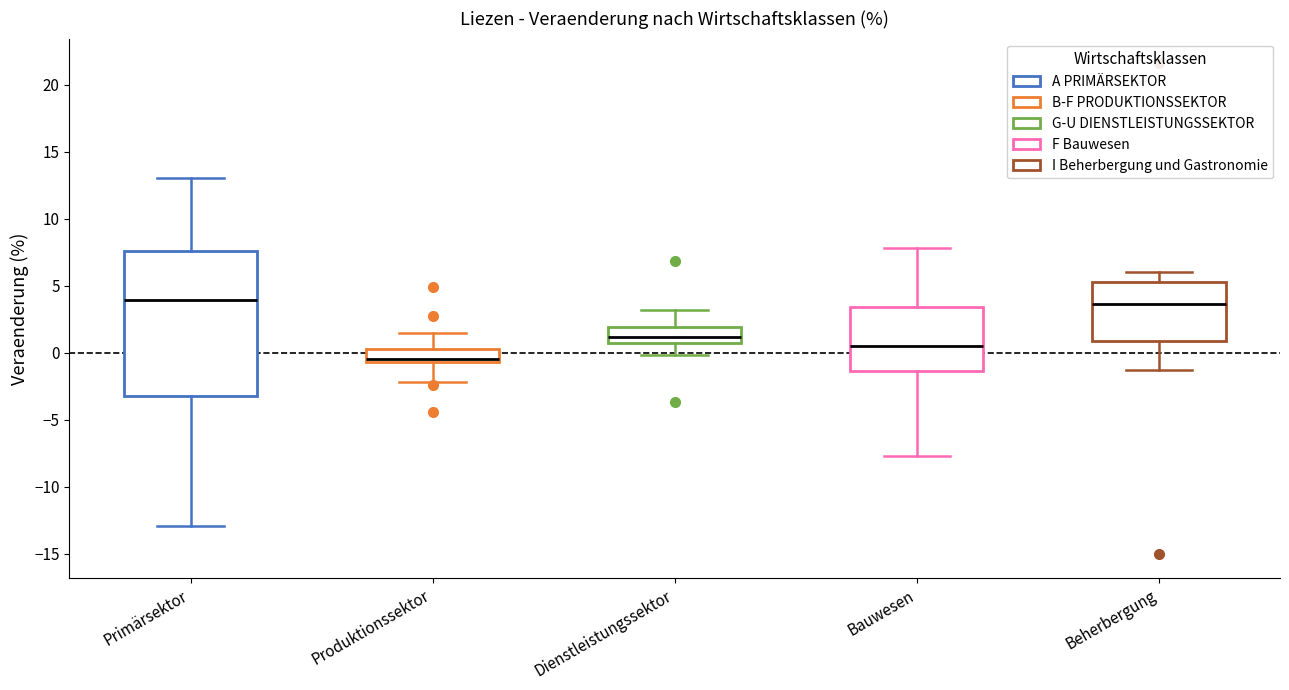

Which box is the tallest, from its lower edge to its upper edge?

Primärsektor